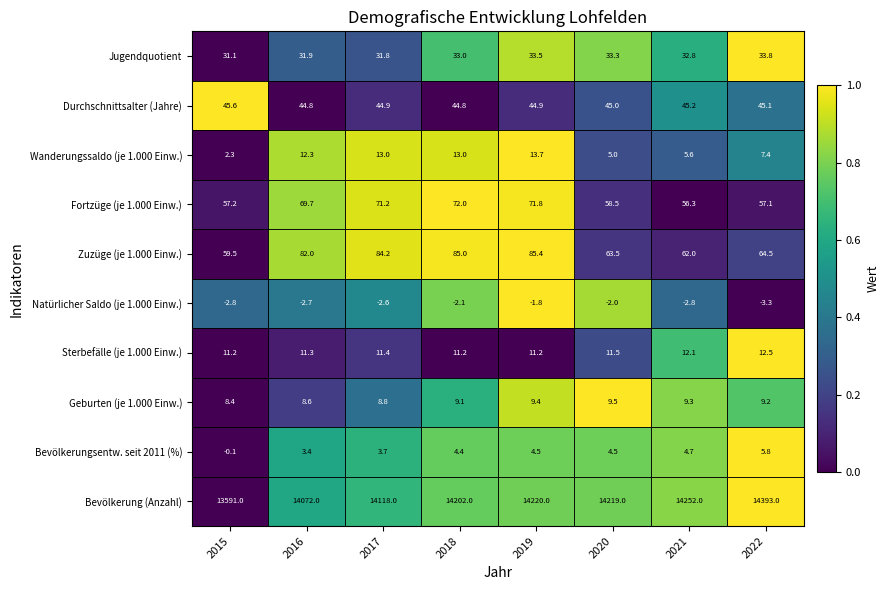

How many data points does each series have?

8